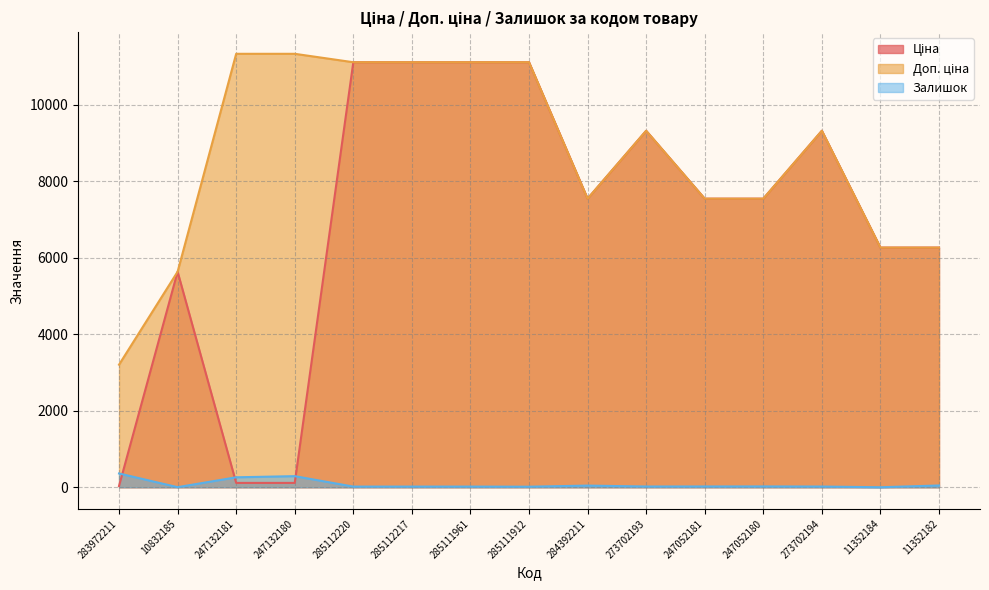

Where is Доп. ціна nearest to the value 7269?

284392211